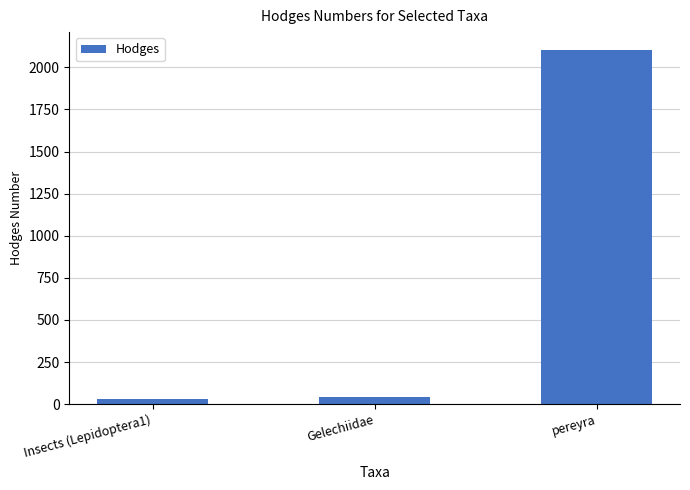

Reading left to right, transcribe all the data shown in this chart.

29.0	42.1	2104.0